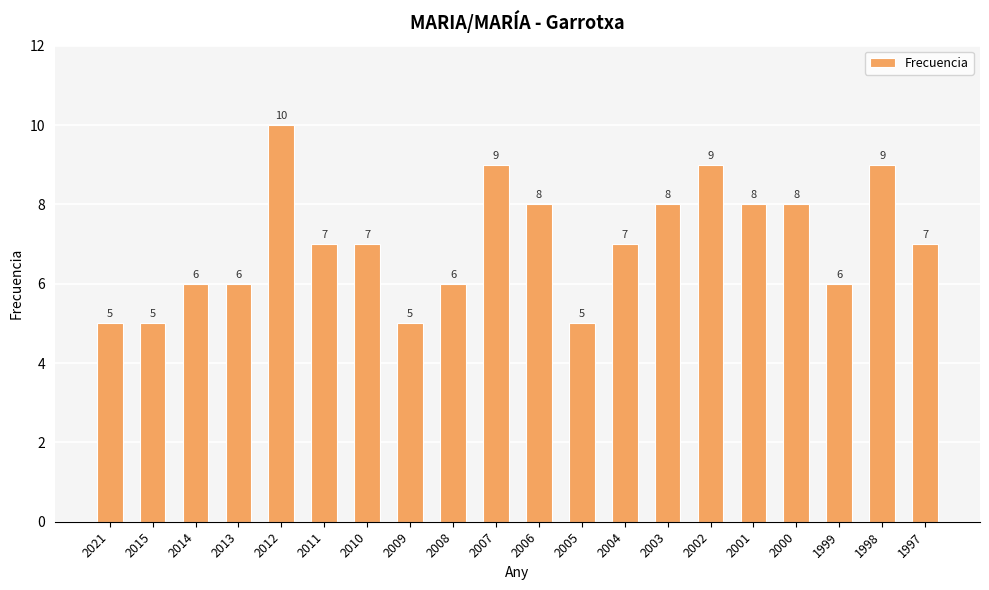

The value at 2010 is 2. True or false?

False